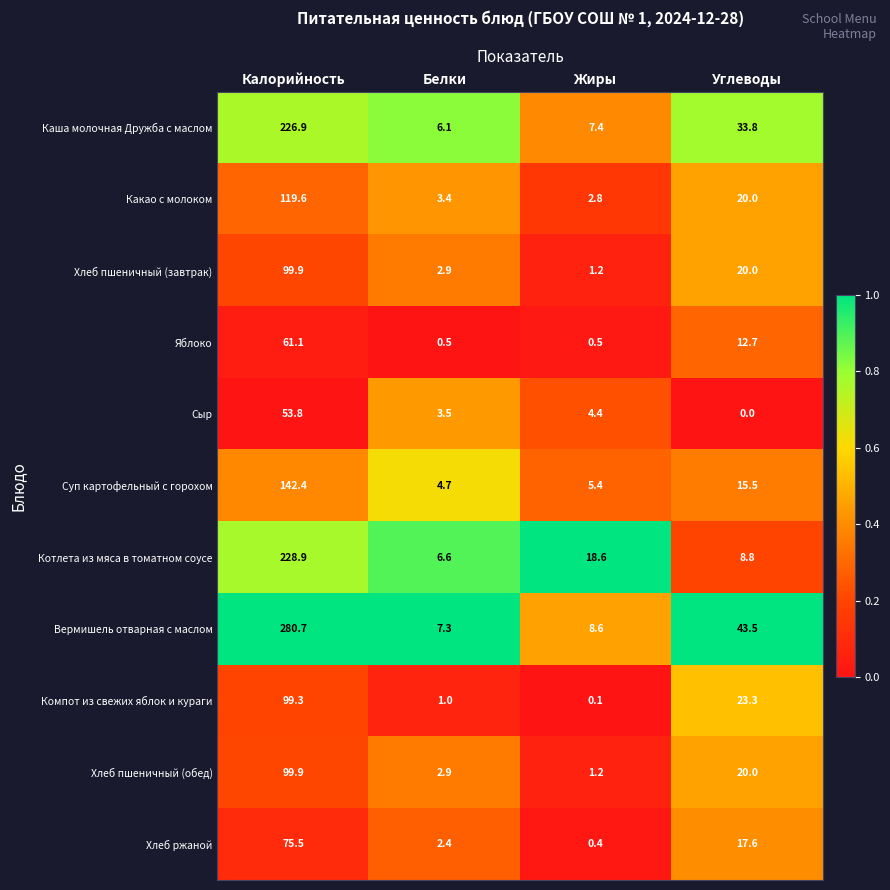

List the labels in order of Хлеб пшеничный (обед) value, smallest first.

Жиры, Белки, Углеводы, Калорийность